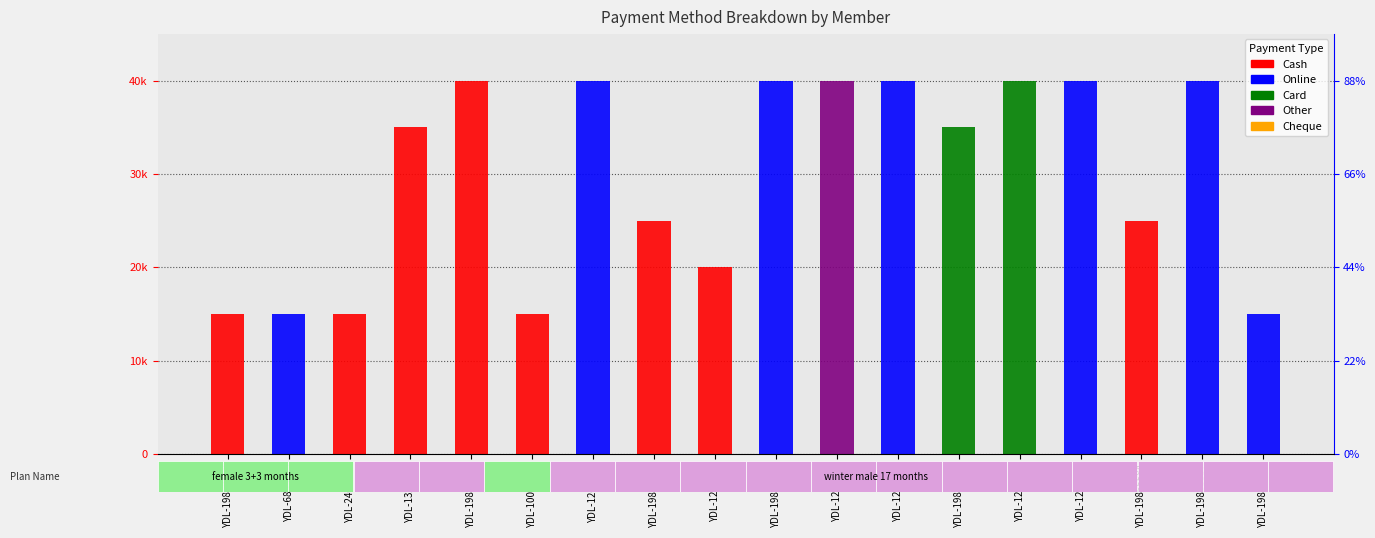

List the series in order of their peak value, highest first.

Cash, Online, Card, Other, Cheque